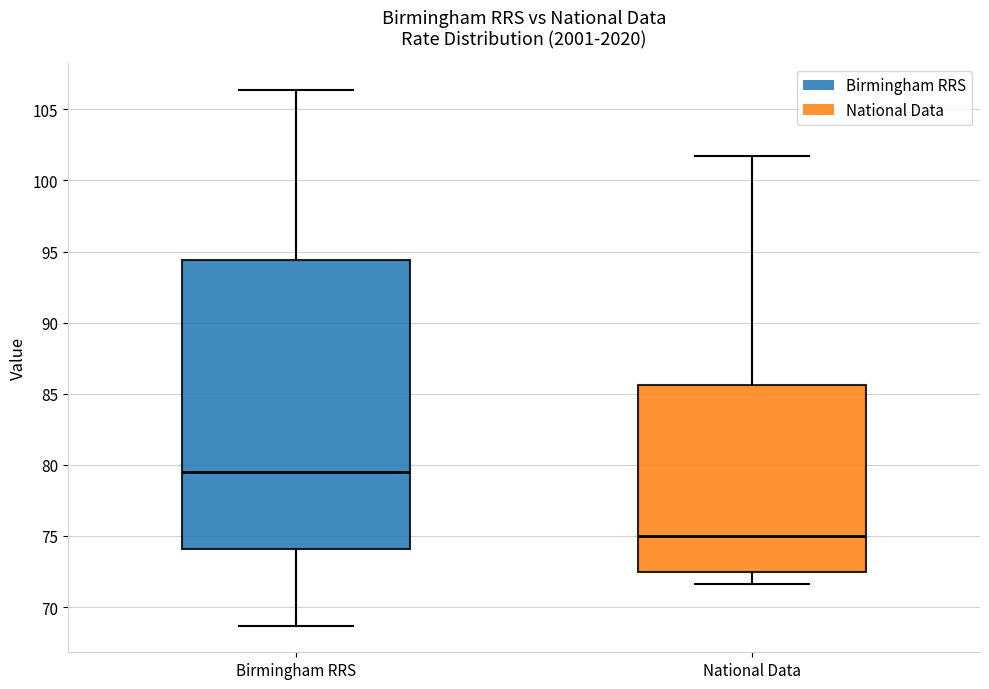

Reading left to right, read every box against the y-axis: the position of its median line, the range the box covers, and the ends of its whiskers. The values are not printed on the chart, so give them approximately, as read against the axis.

Birmingham RRS: median 79.5, box 74.0 to 94.5, whiskers 68.5 to 106.5
National Data: median 75.0, box 72.5 to 85.5, whiskers 71.5 to 101.5